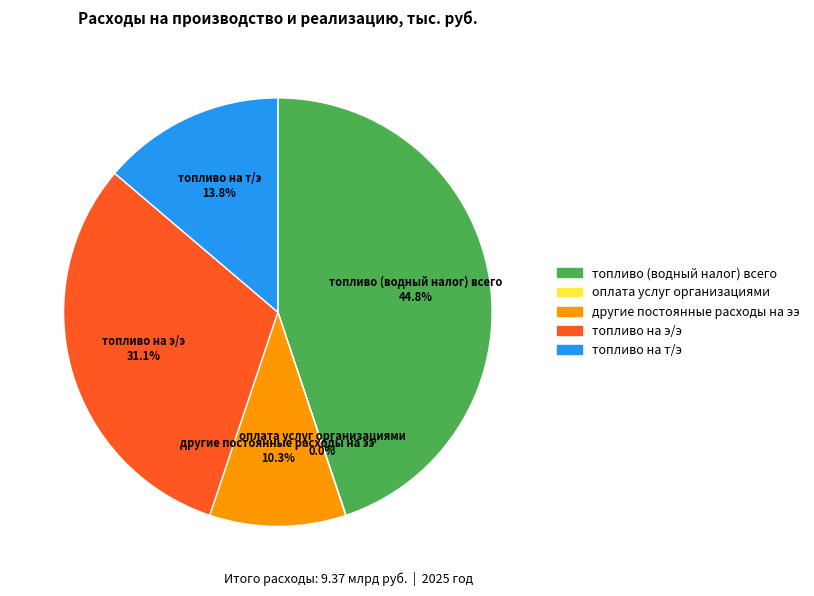

Is there any slice that represents more than half of the pie?

No